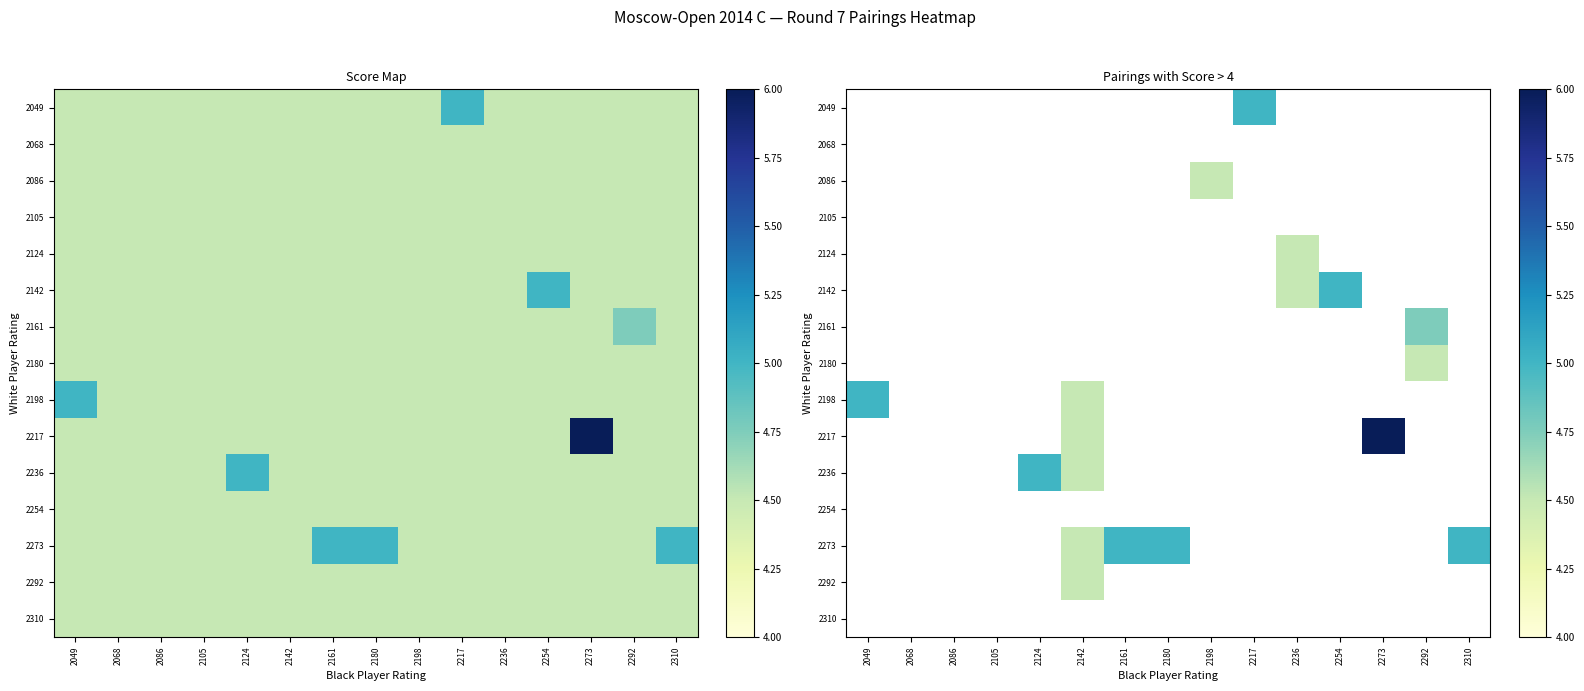

How many distinct data groups are displayed?

15